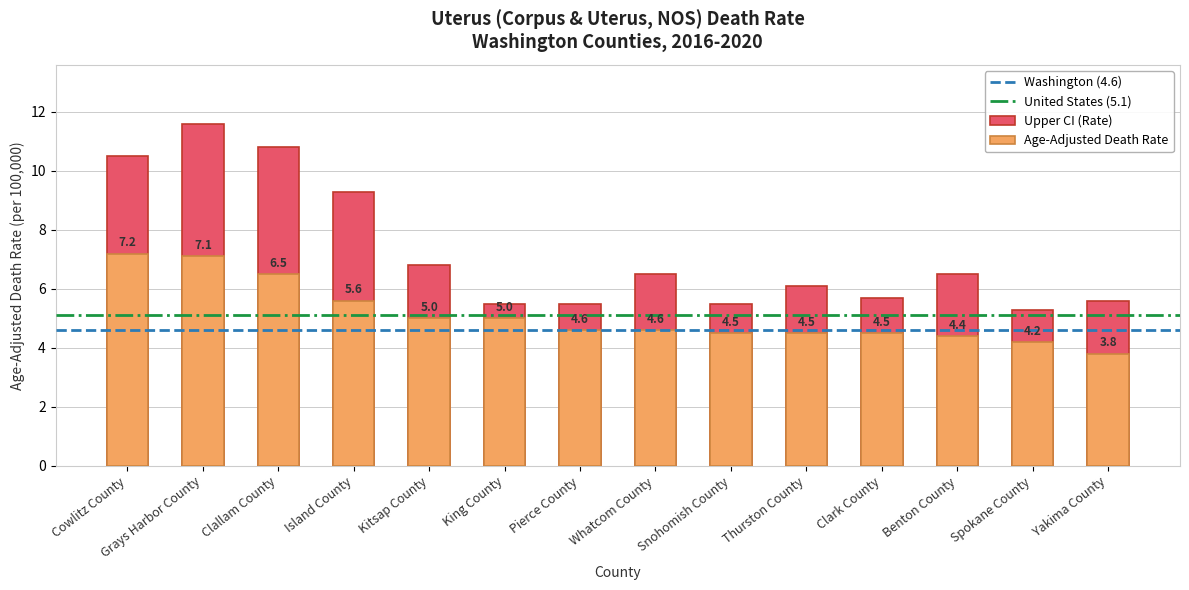

What is the average value of the Upper CI series?

7.2